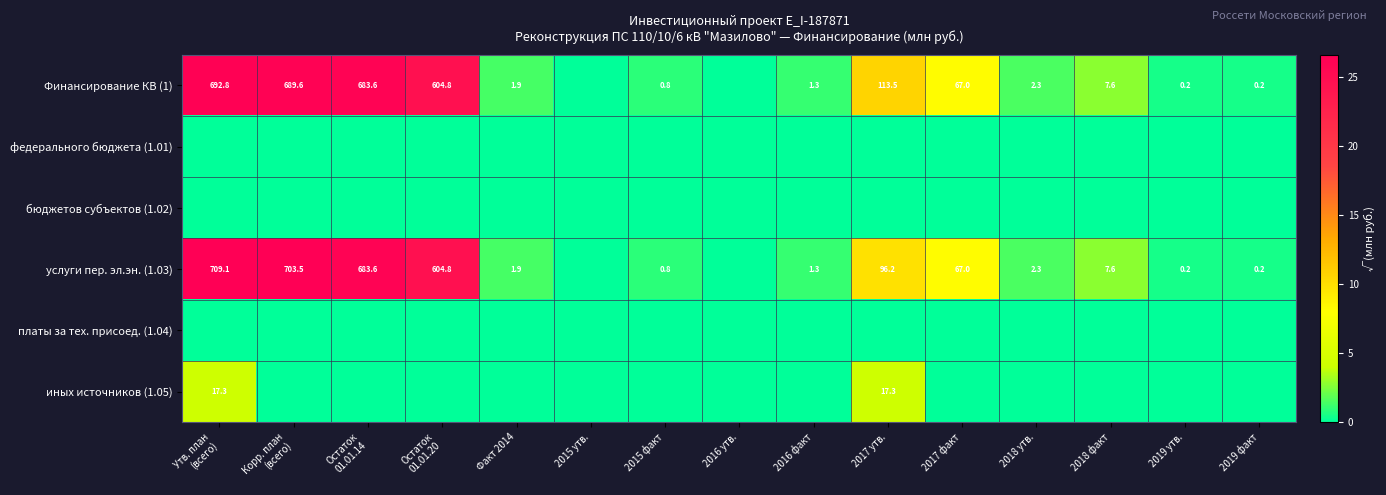

At how many categories does at least one series exceed 7?

6